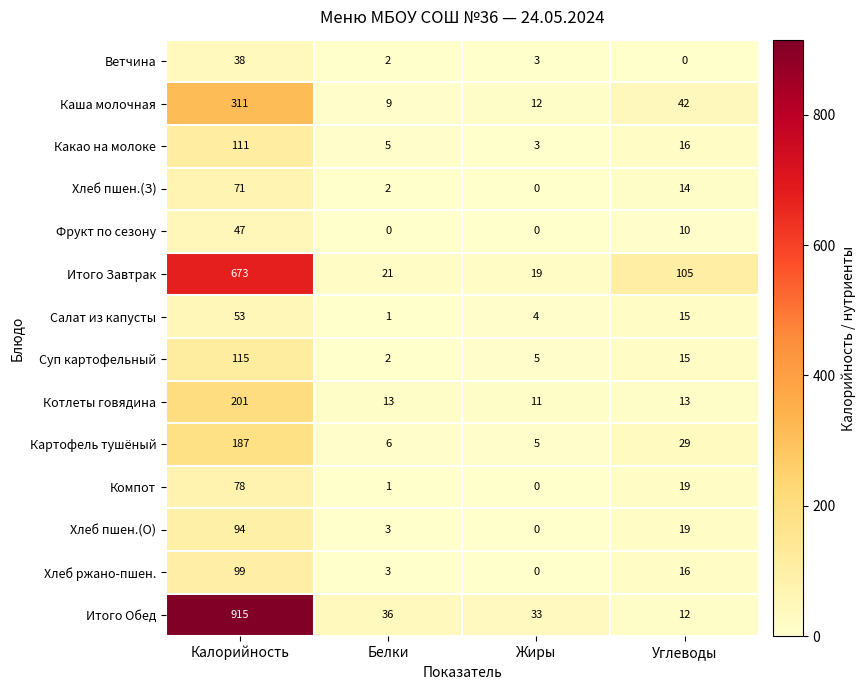

What is the sum of the Итого Обед values at Калорийность and Белки?

951